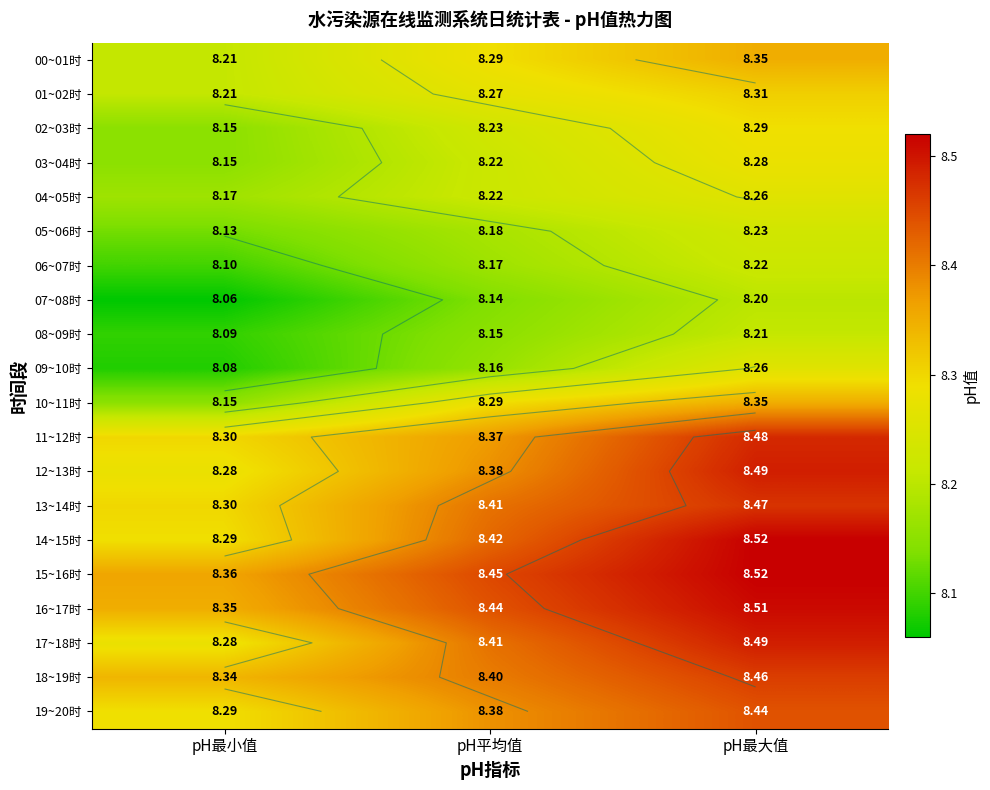

The value of 18~19时 at pH最大值 is 8.5. True or false?

True